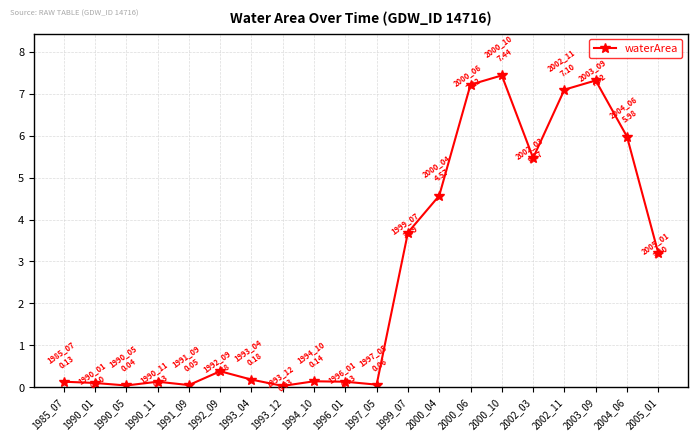

What value does the data have at 1991_09?

0.1